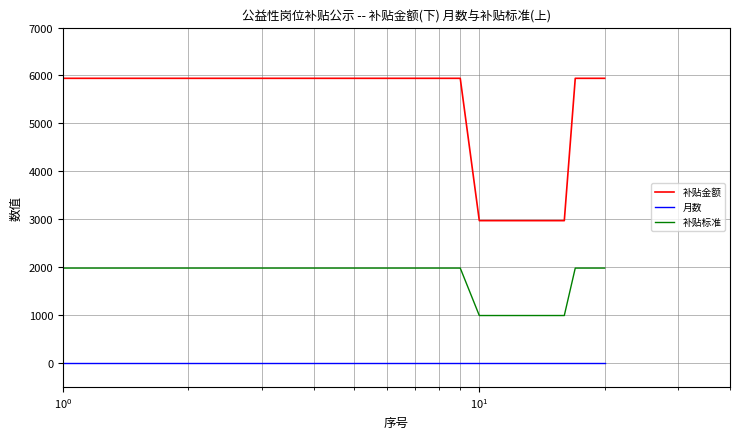

Which series has the widest spread of values?

补贴金额